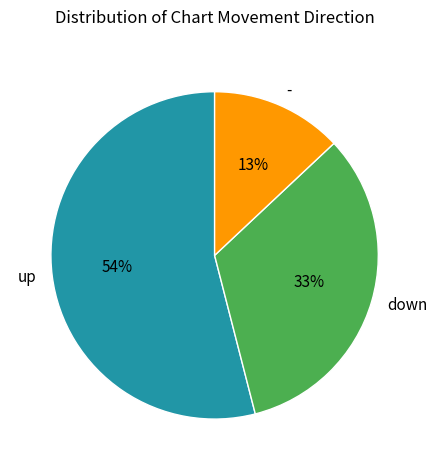

What is the smallest slice in the pie chart?

-